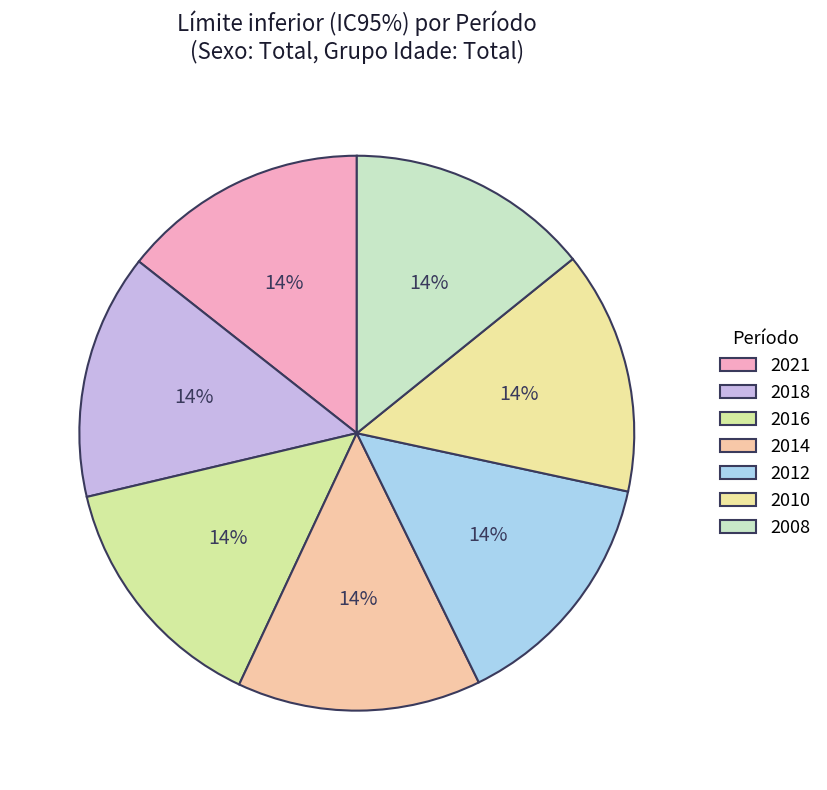

Count the number of slices in the pie.

7